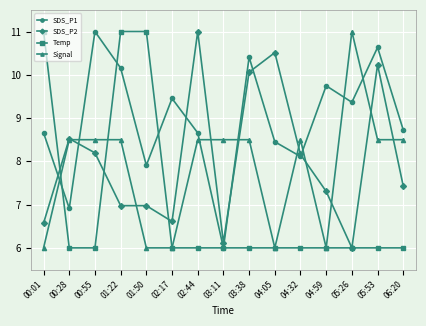

True or false: SDS_P2 has a value of 10.2 at 05:53.

True